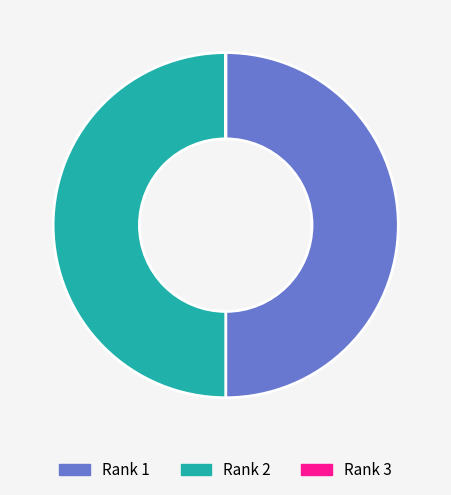

Approximately how many times larger is the value at Rank 1 compared to Rank 2?

1.0